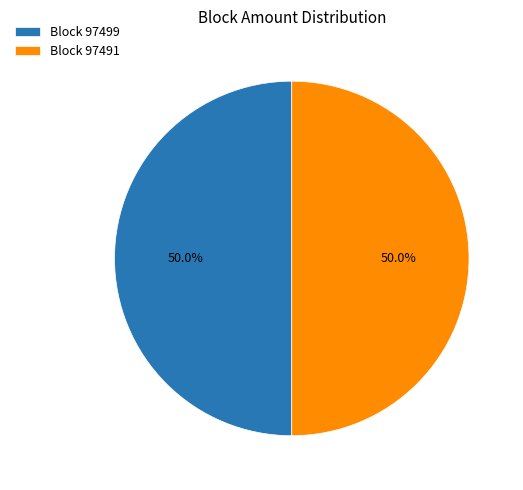

What is the ratio of the value at Block 97491 to the value at Block 97499?

1.0